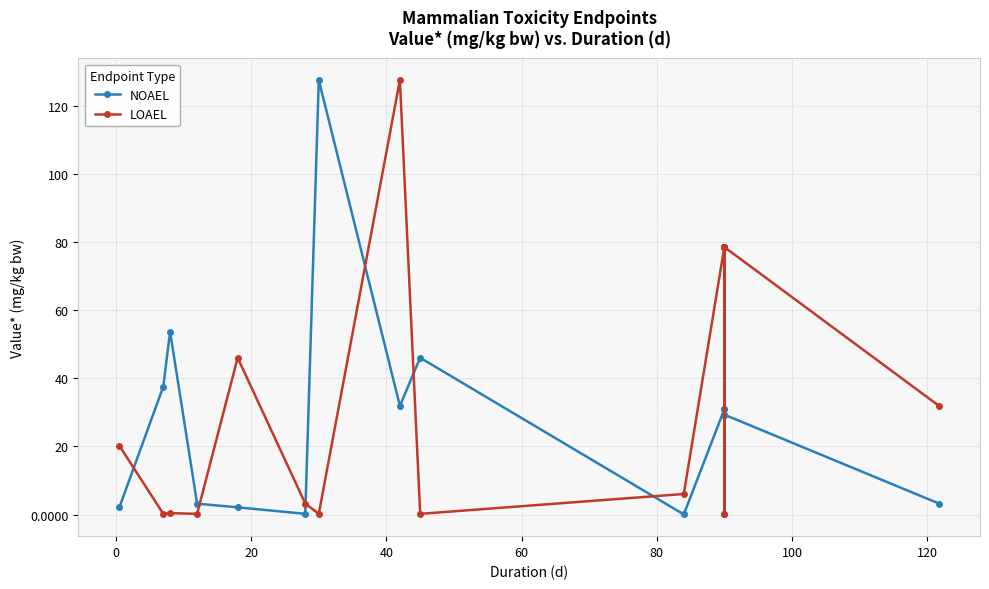

The value of NOAEL at −20 is 0.8. True or false?

False